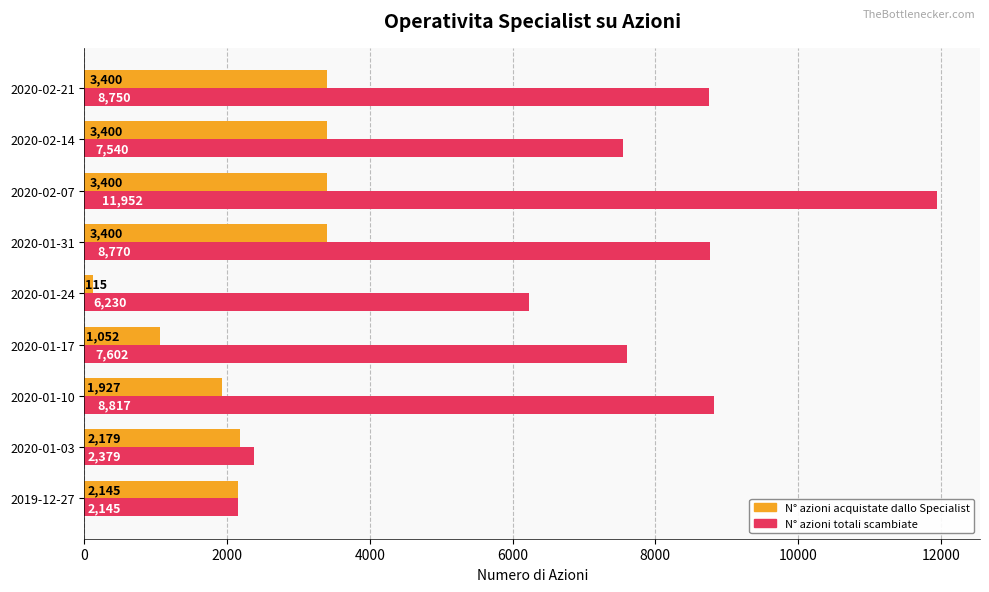

What is the sum of the N° azioni acquistate dallo Specialist values at 2020-01-24 and 2020-01-03?

2294